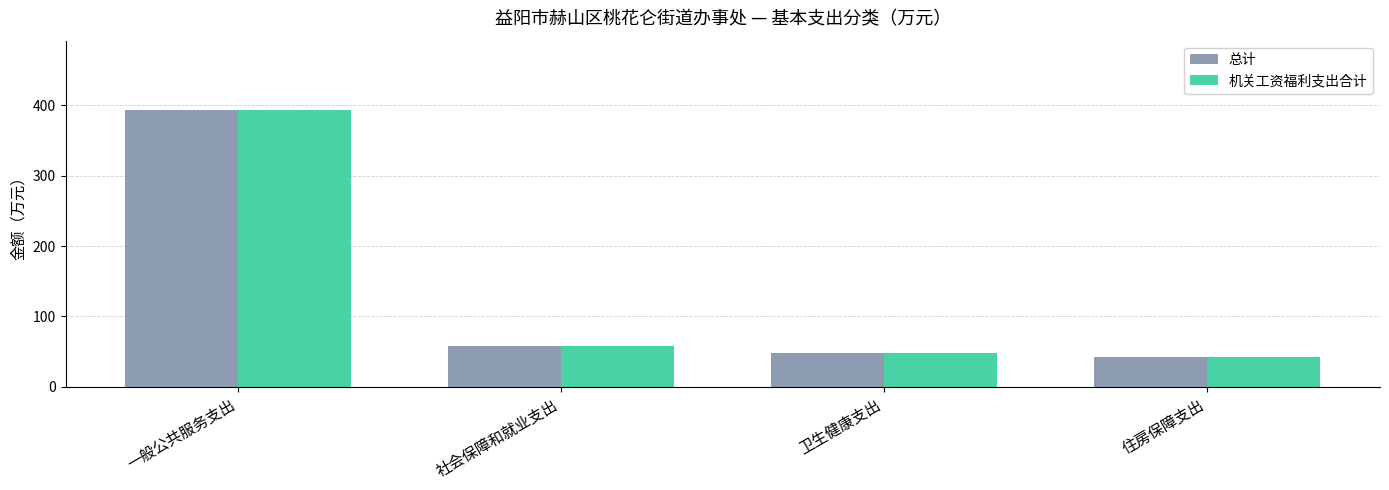

Reading left to right, list all the values displayed in this chart.

总计: 一般公共服务支出=393.2	社会保障和就业支出=57.9	卫生健康支出=48.5	住房保障支出=42.1
机关工资福利支出合计: 一般公共服务支出=393.2	社会保障和就业支出=57.9	卫生健康支出=48.5	住房保障支出=42.1